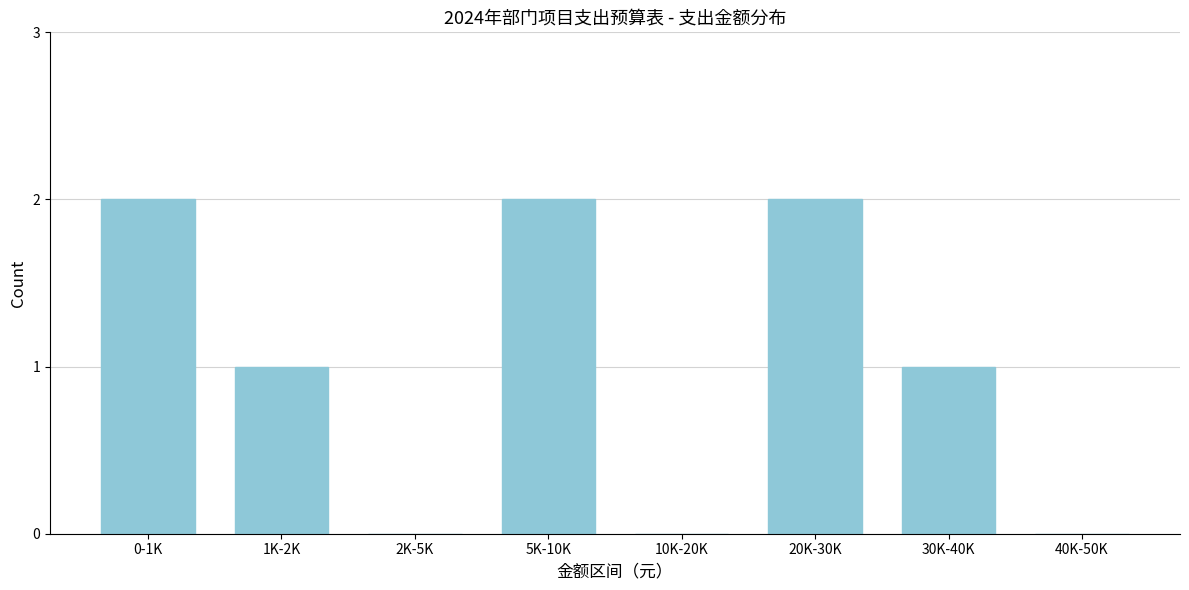

Reading right to left, transcribe all the data shown in this chart.

40K-50K=0	30K-40K=1	20K-30K=2	10K-20K=0	5K-10K=2	2K-5K=0	1K-2K=1	0-1K=2